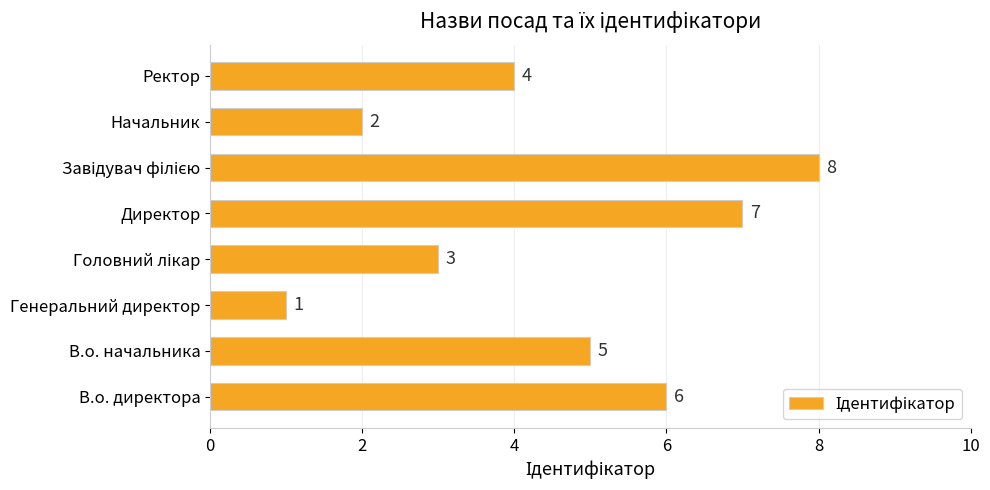

How many bars are there in total?

8